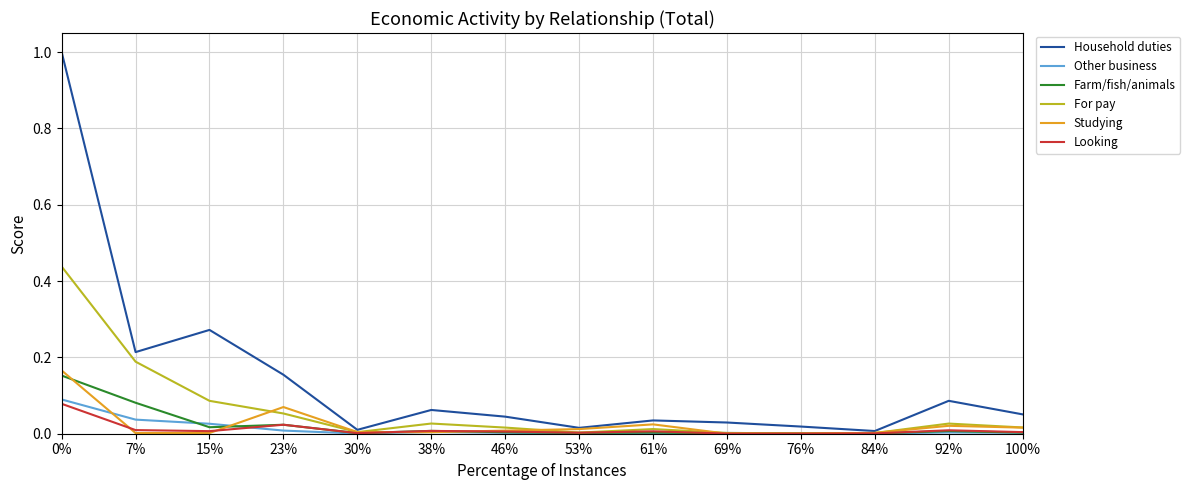

The Looking series shows 0.0 at 53%. True or false?

True